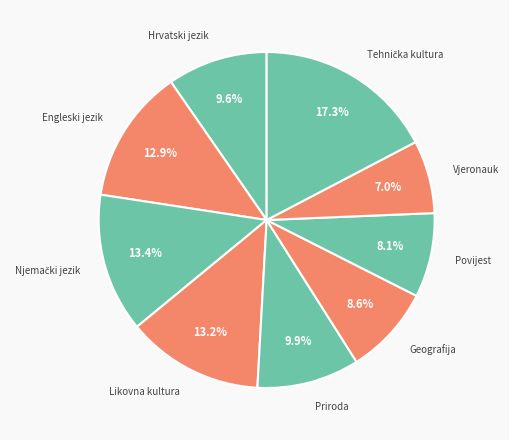

Which has a higher value, Engleski jezik or Geografija?

Engleski jezik